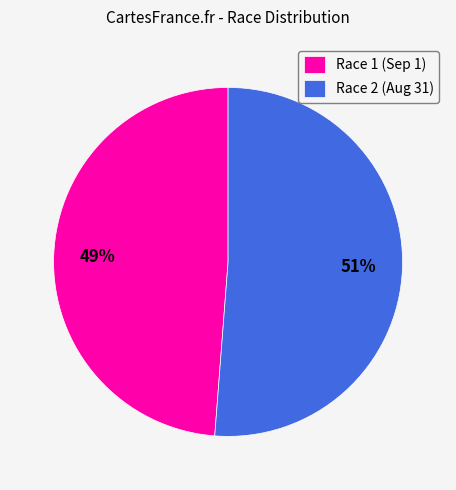

Which slice is the smallest?

Race 1 (Sep 1)